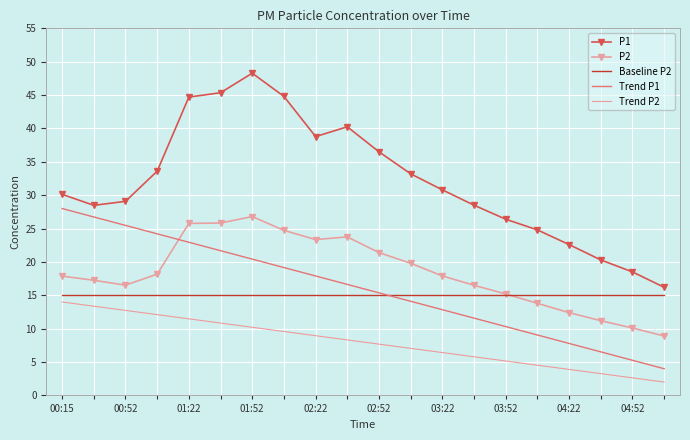

Which series has the largest total across all categories?

P1